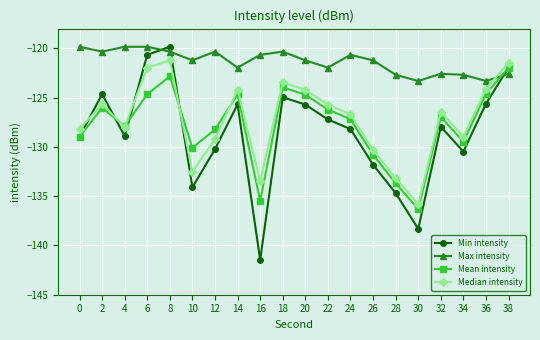

At which category does Mean intensity reach its first local valley?

4